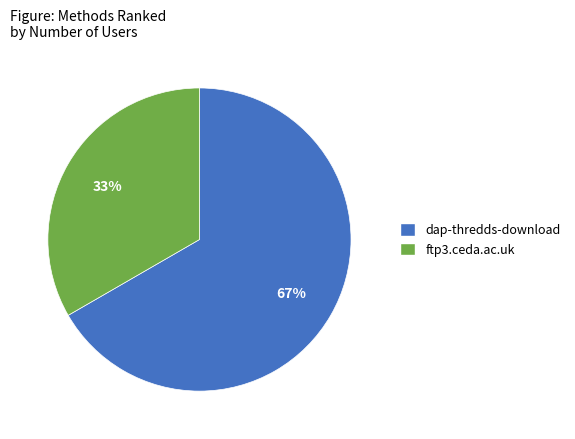

Rank the categories by value from highest to lowest.

dap-thredds-download, ftp3.ceda.ac.uk